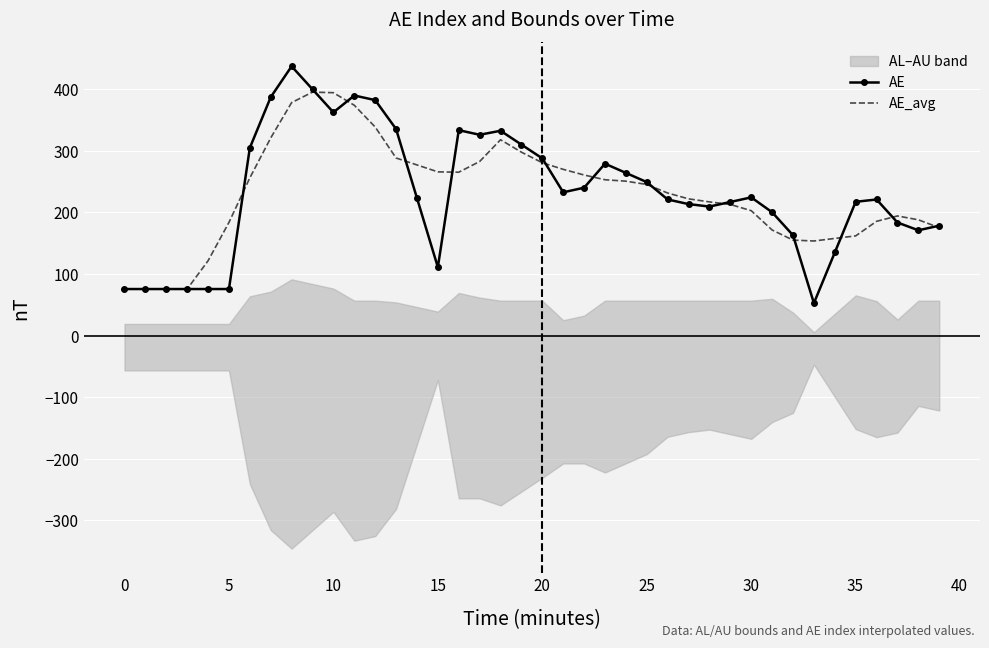

How many lines are shown in the chart?

2